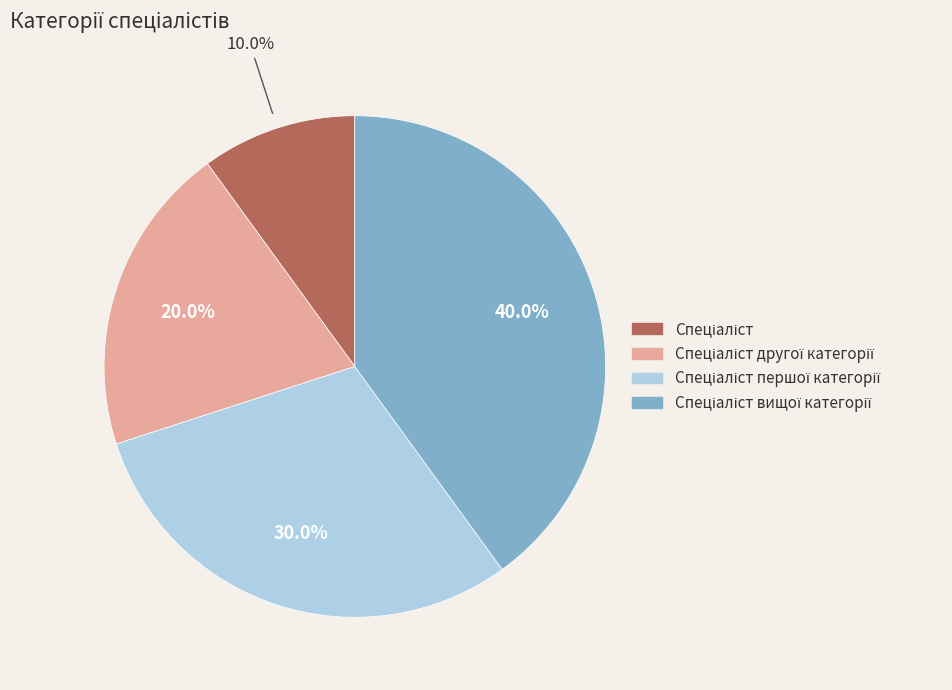

Is there a majority slice in this chart?

No